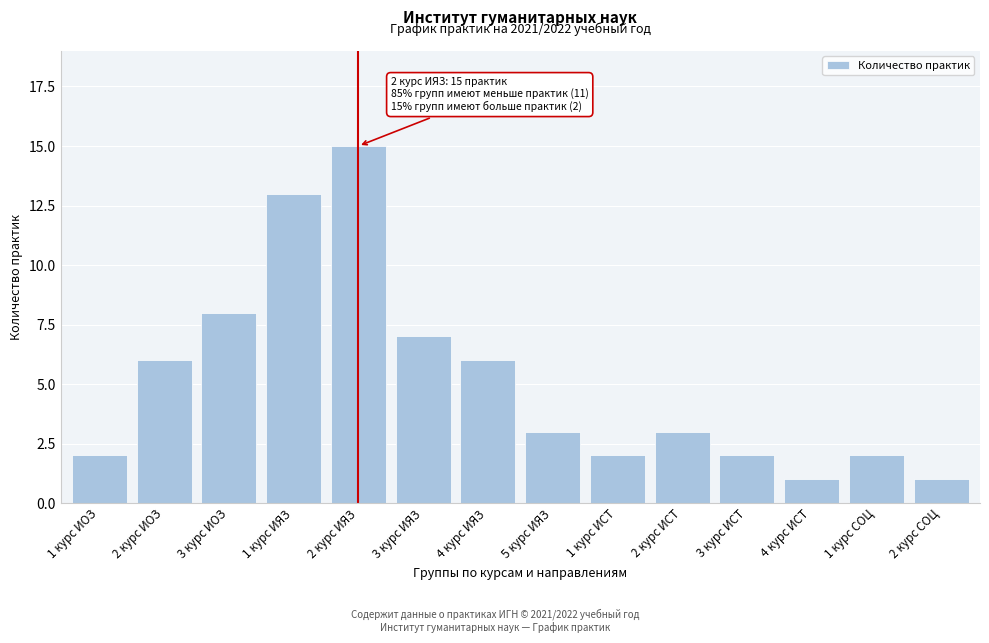

Reading left to right, extract all data points from this chart.

1 курс ИОЗ=2	2 курс ИОЗ=6	3 курс ИОЗ=8	1 курс ИЯЗ=13	2 курс ИЯЗ=15	3 курс ИЯЗ=7	4 курс ИЯЗ=6	5 курс ИЯЗ=3	1 курс ИСТ=2	2 курс ИСТ=3	3 курс ИСТ=2	4 курс ИСТ=1	1 курс СОЦ=2	2 курс СОЦ=1